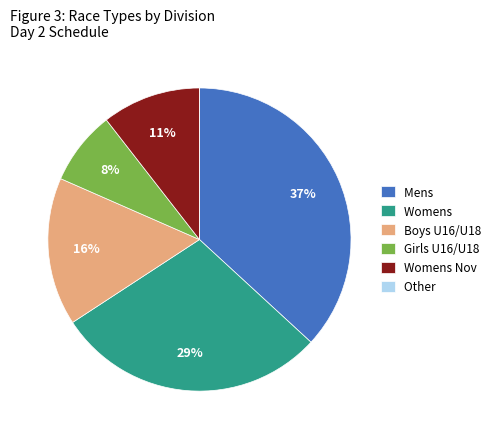

Which slice is the largest?

Mens